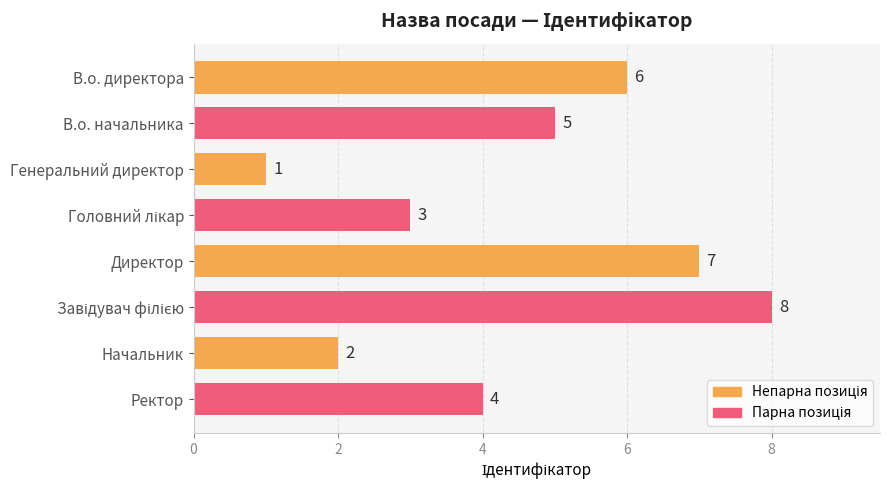

Reading bottom to top, transcribe all the data shown in this chart.

4	2	8	7	3	1	5	6